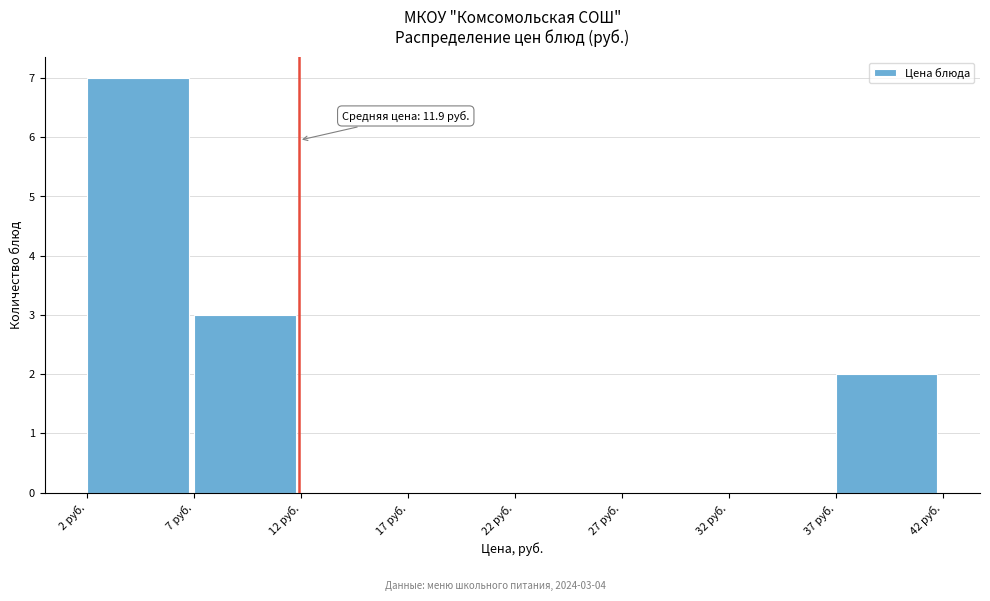

Which range on the x-axis has the tallest bar?

2 to 7